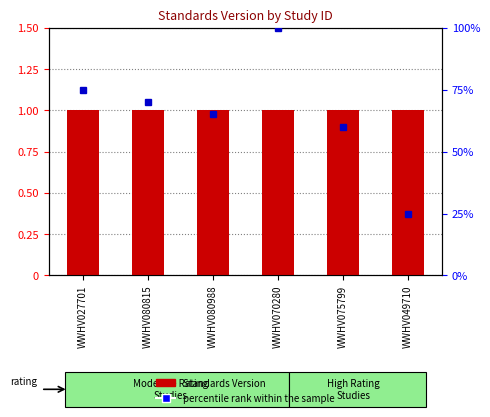

What is the label of the 3rd bar from the left?

WWHV080988